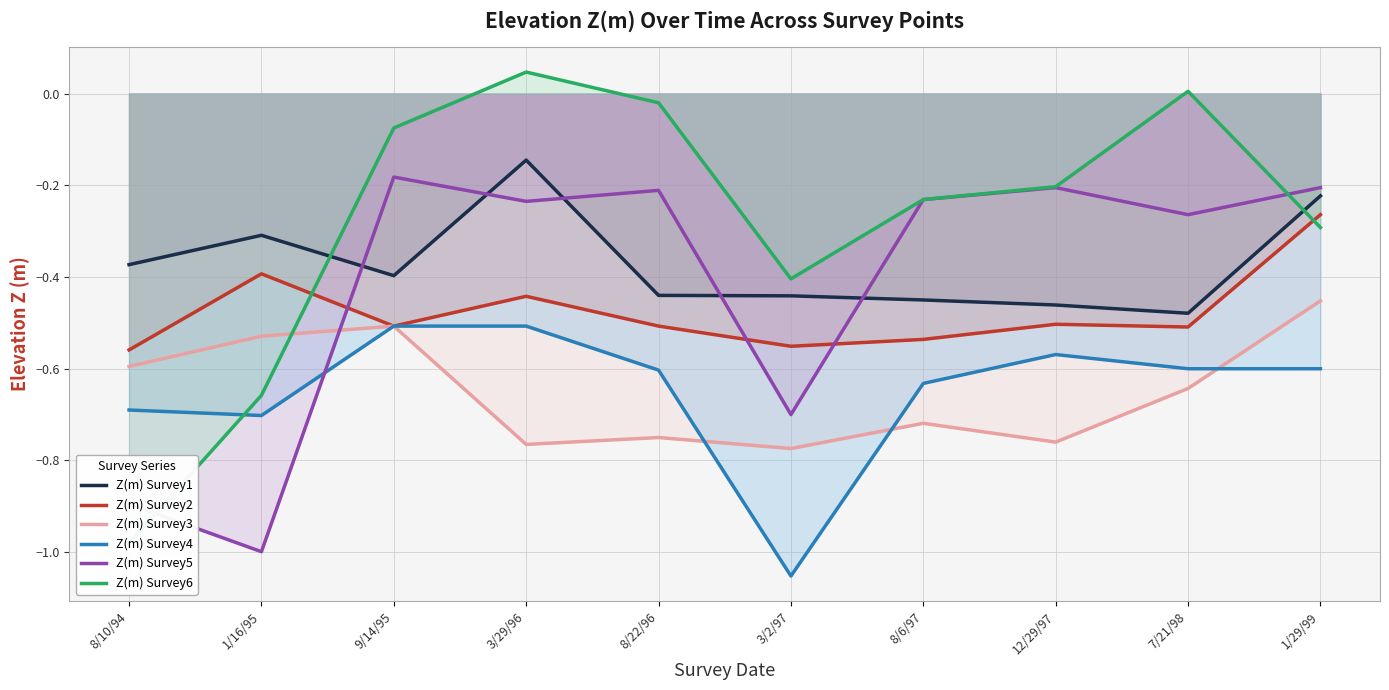

What is the difference between the maximum and minimum values in the Z(m) Survey4 series?

0.5